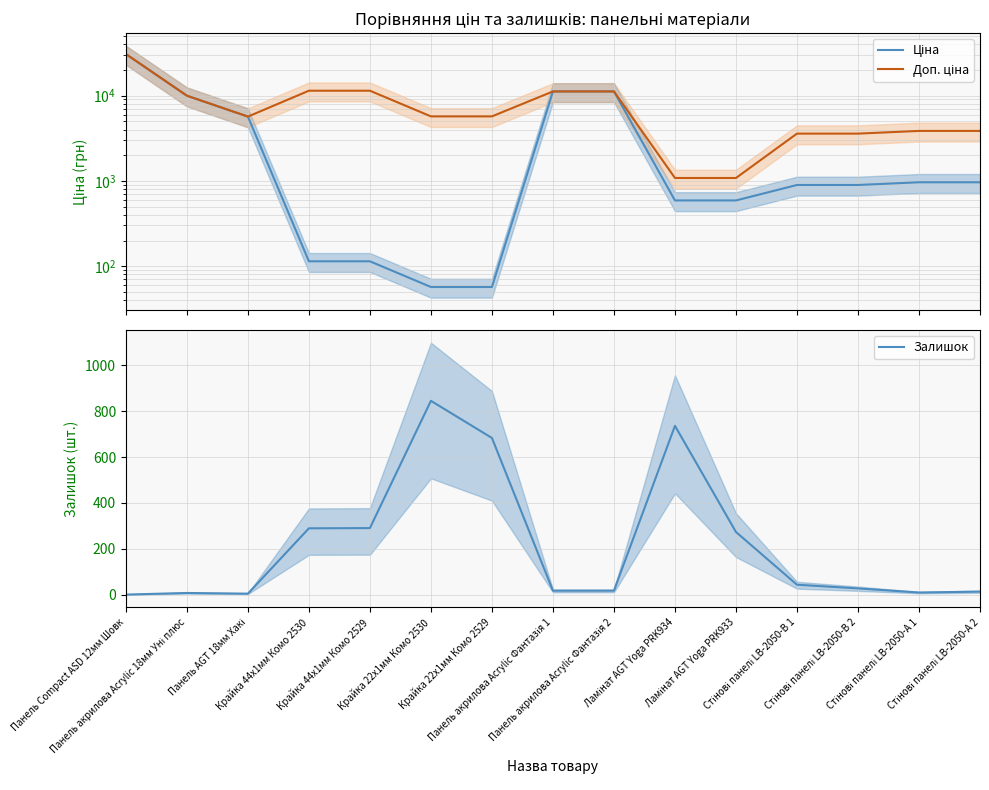

Where is the first local minimum for Доп. ціна?

Панель AGT 18мм Хакі